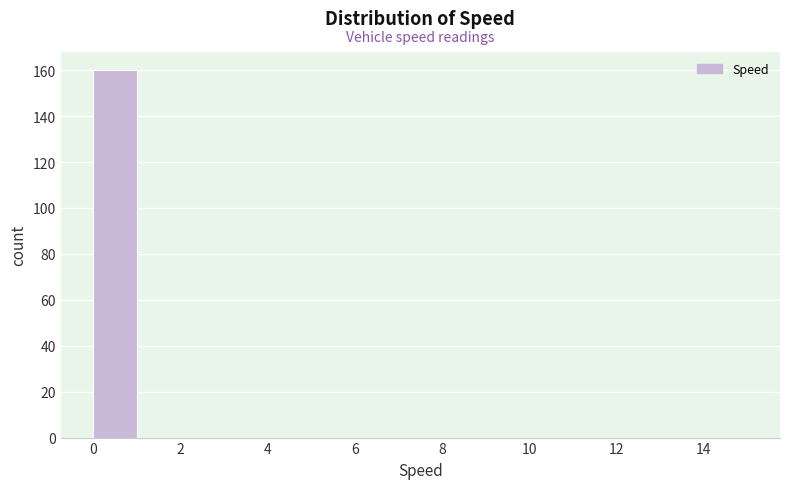

Which range on the x-axis has the tallest bar?

0 to 1